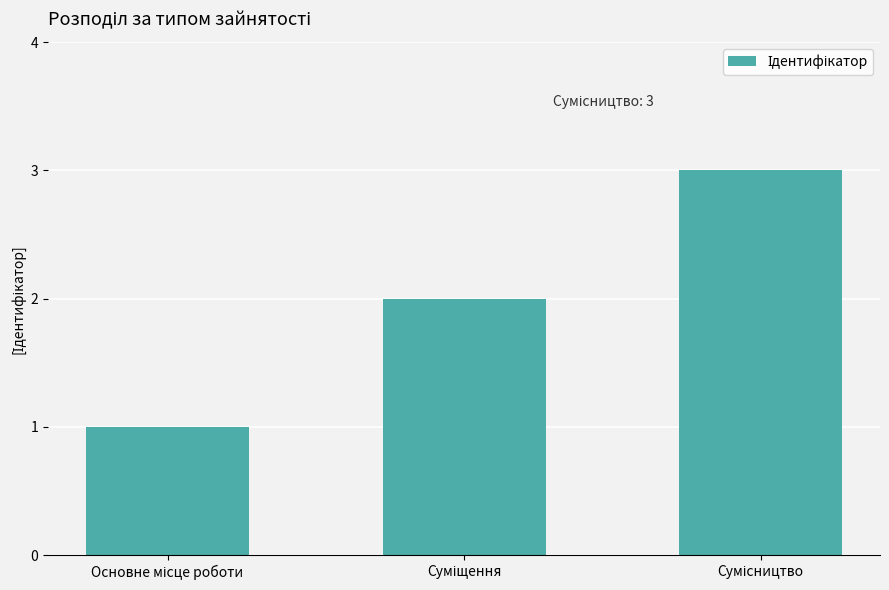

How many bars are there in total?

3